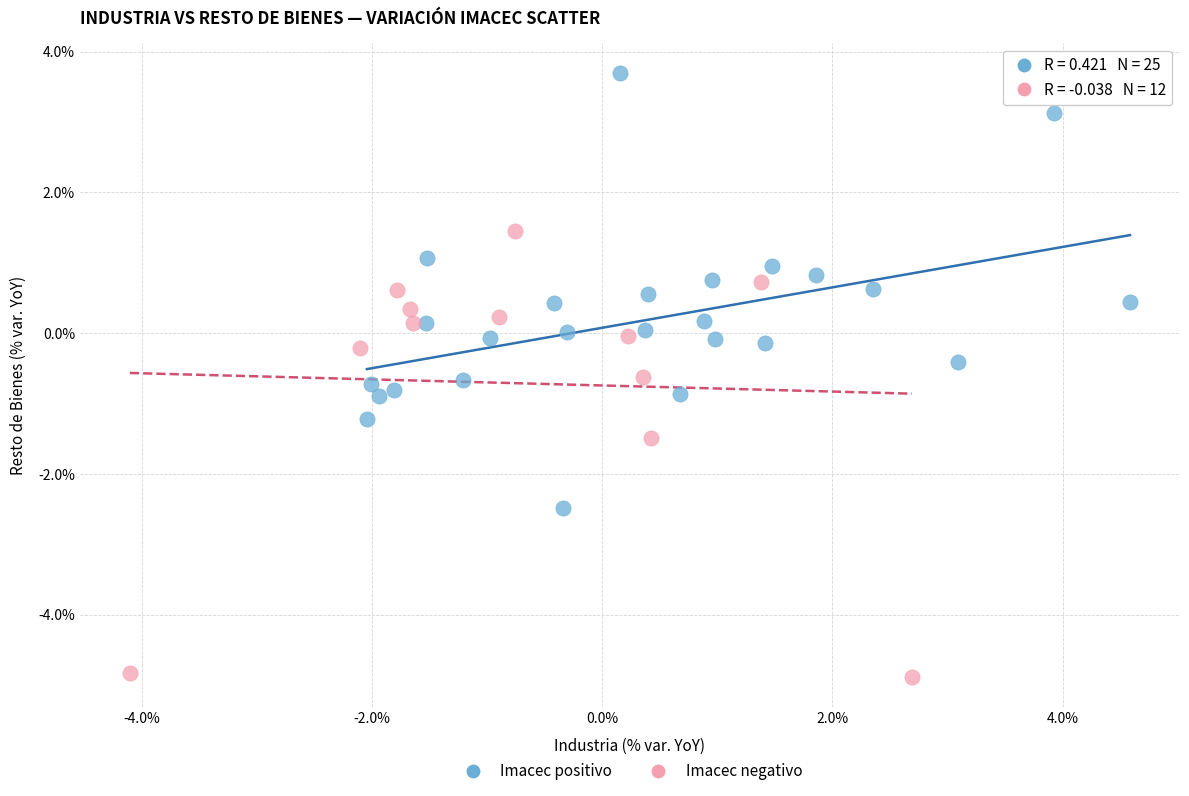

Which series reaches the maximum Y coordinate?

Imacec positivo